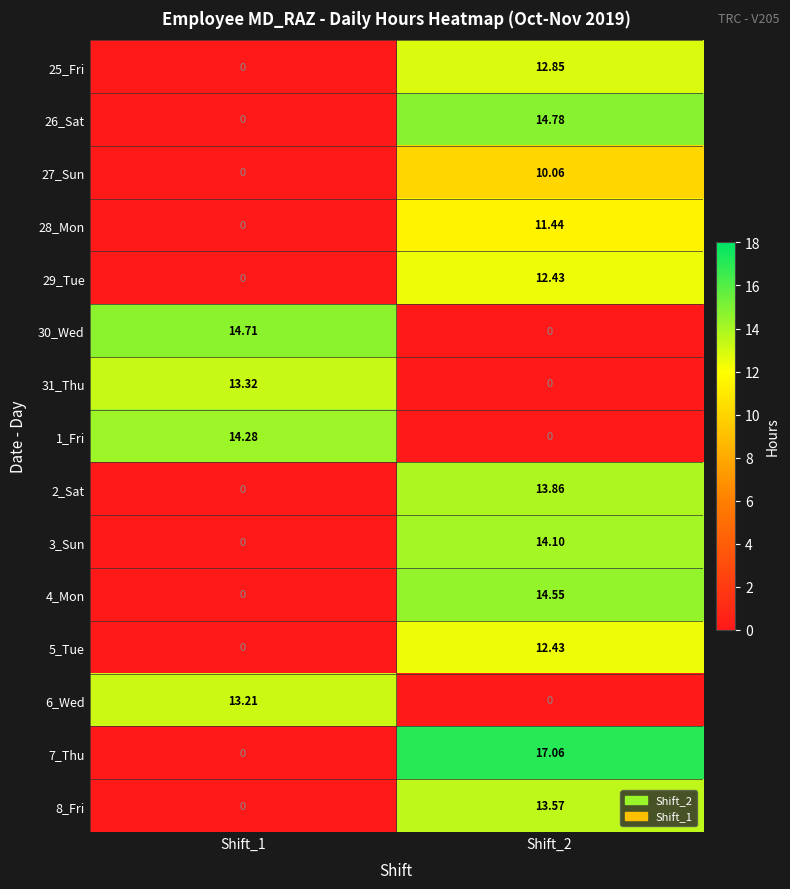

Is the value of 27_Sun at Shift_1 greater than the value of 25_Fri at Shift_2?

No